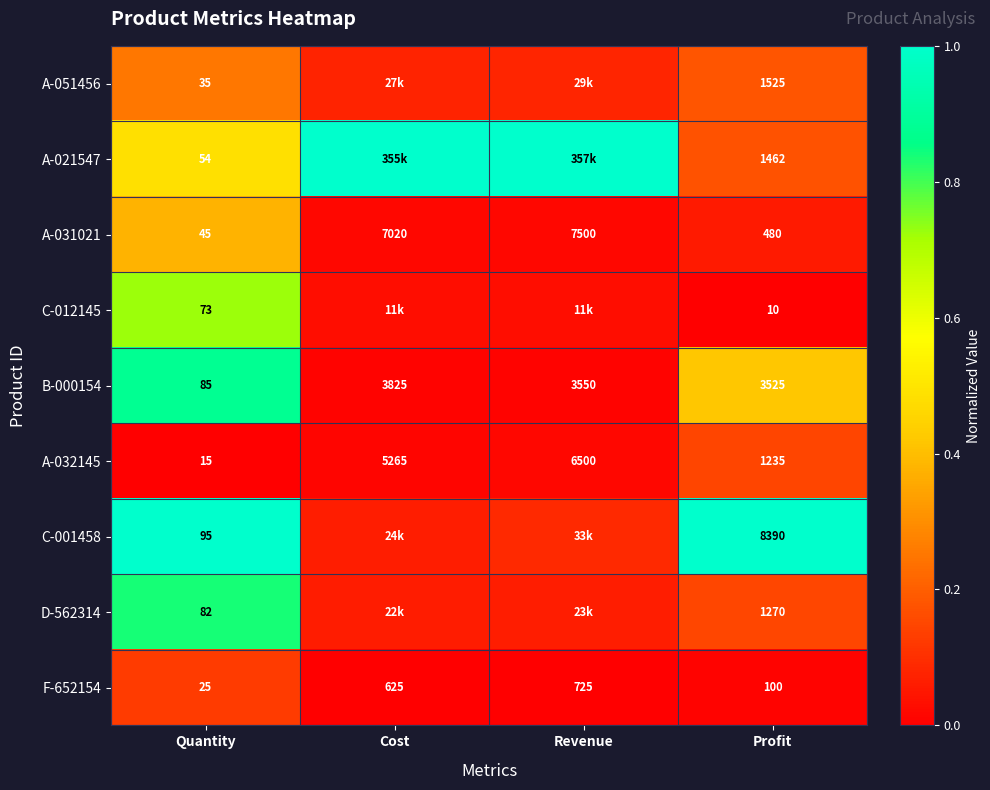

At which label does A-031021 reach its peak?

Revenue